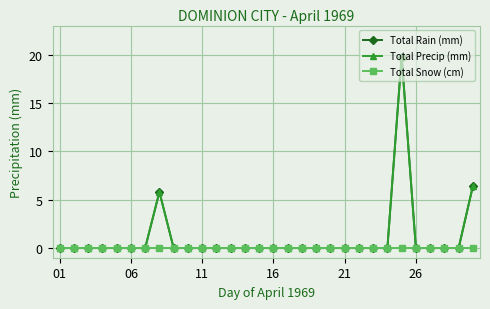

Is this an area chart (filled region under the line)?

No